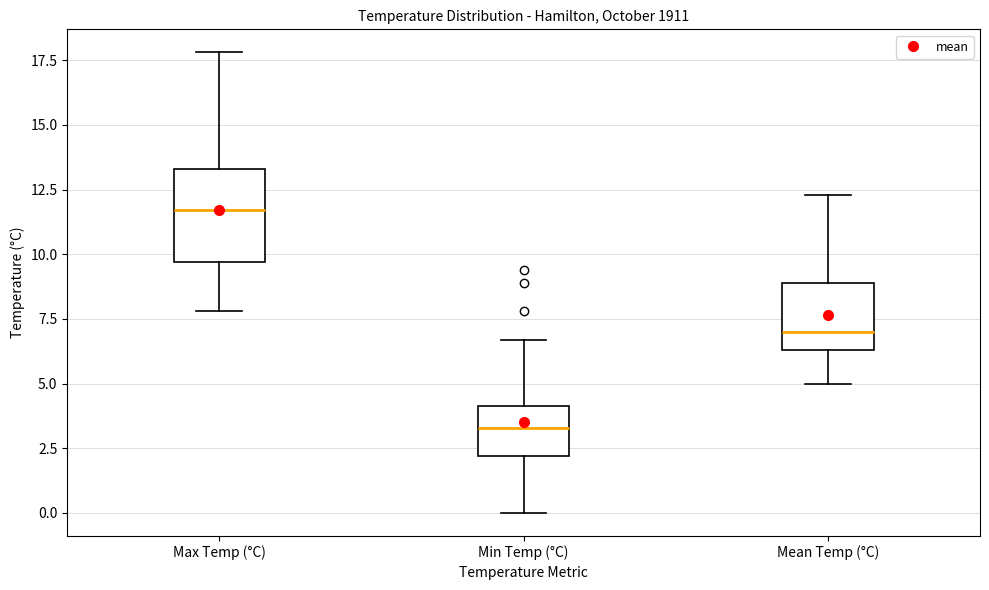

Reading left to right, read every box against the y-axis: the position of its median line, the range the box covers, and the ends of its whiskers. The values are not printed on the chart, so give them approximately, as read against the axis.

Max Temp (°C): median 11.5, box 9.5 to 13.5, whiskers 8.0 to 18.0
Min Temp (°C): median 3.5, box 2.0 to 4.0, whiskers 0.0 to 6.5
Mean Temp (°C): median 7.0, box 6.5 to 9.0, whiskers 5.0 to 12.5